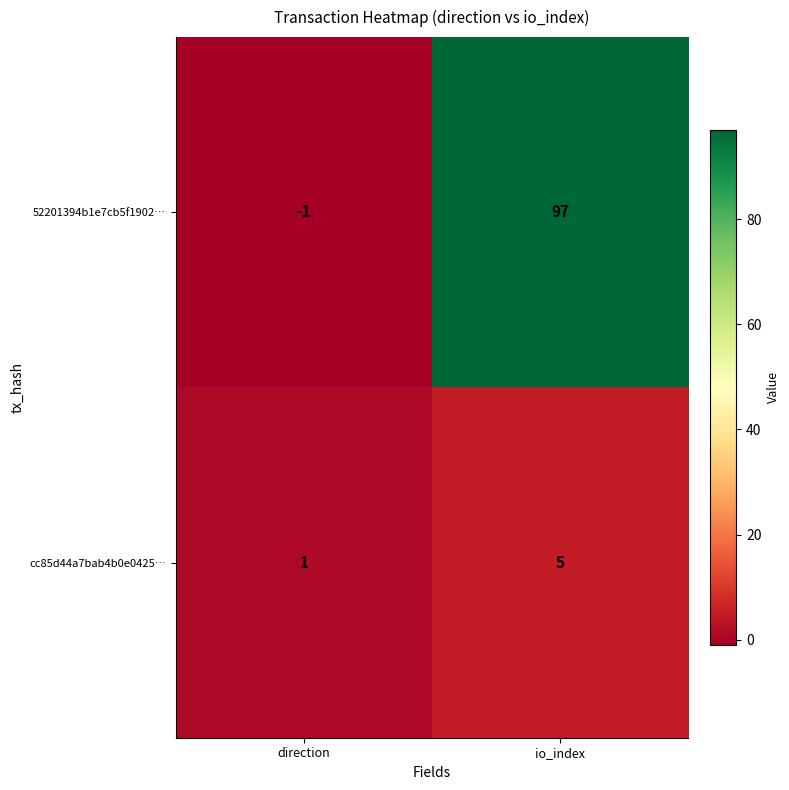

Is it true that cc85d44a7bab4b0e0425… equals 5 at io_index?

True